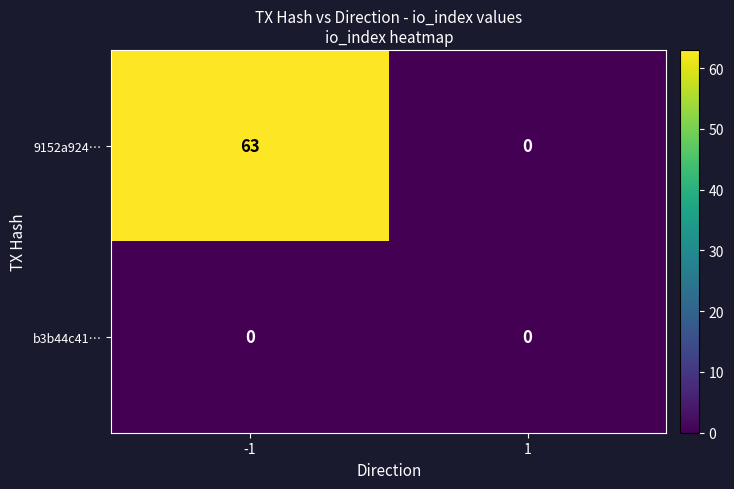

Which series has the largest total across all categories?

9152a924…